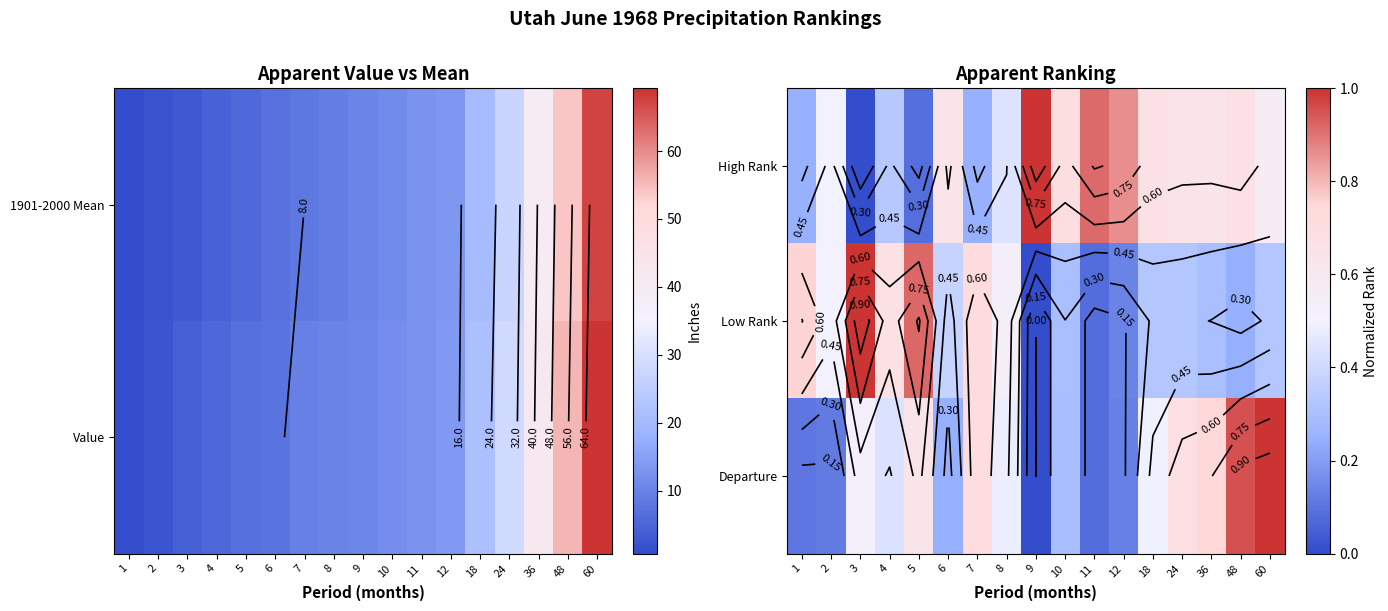

Where is Low Rank nearest to the value 0?

9